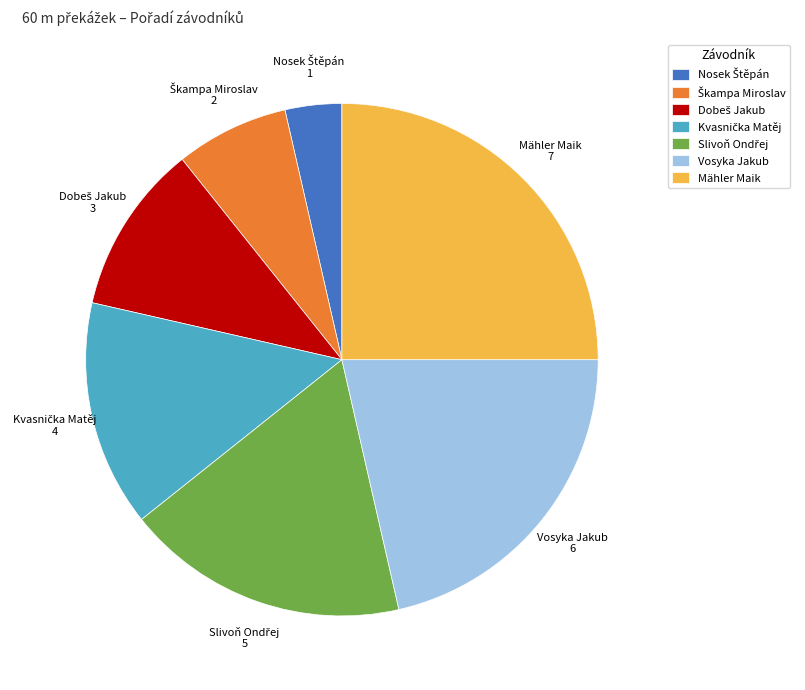

Does Vosyka Jakub represent more than half of the total?

No